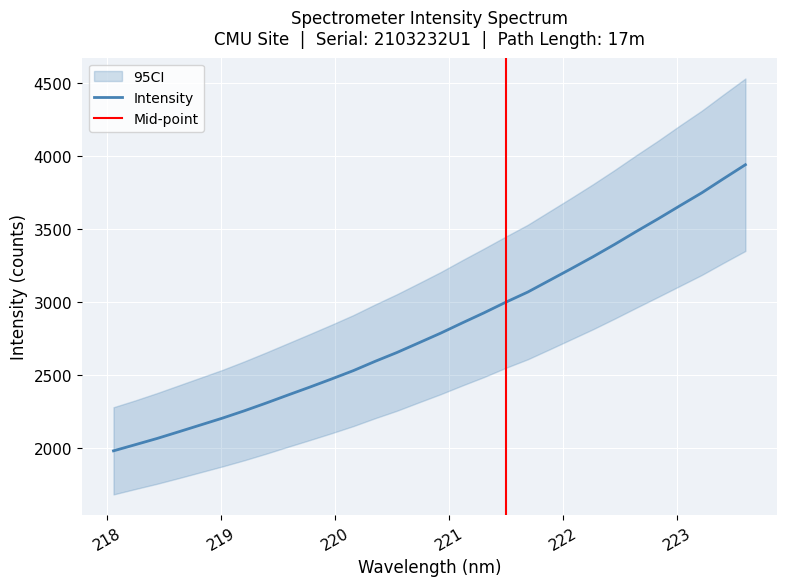

What is the ratio of the value at 222.263 to the value at 219.589?

1.4